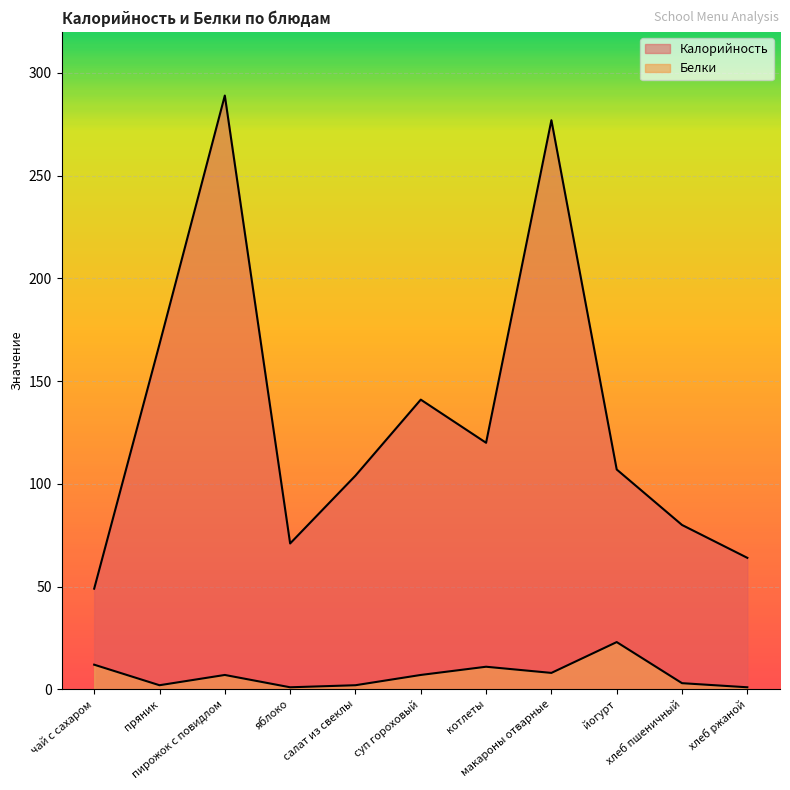

Is the value of Калорийность at хлеб пшеничный greater than the value of Белки at салат из свеклы?

Yes